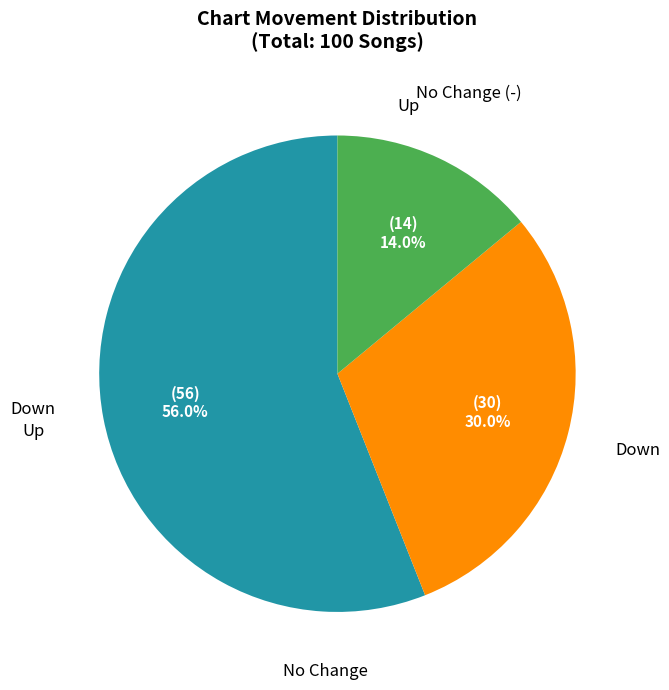

Is there a majority slice in this chart?

Yes